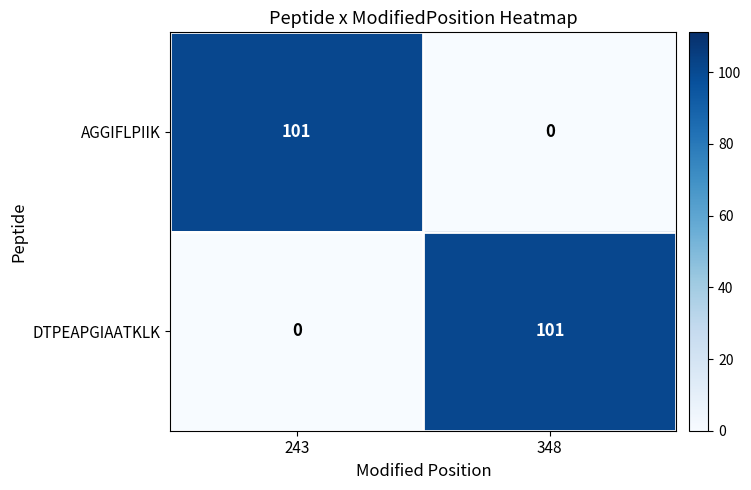

True or false: AGGIFLPIIK has a value of -53 at 348.

False